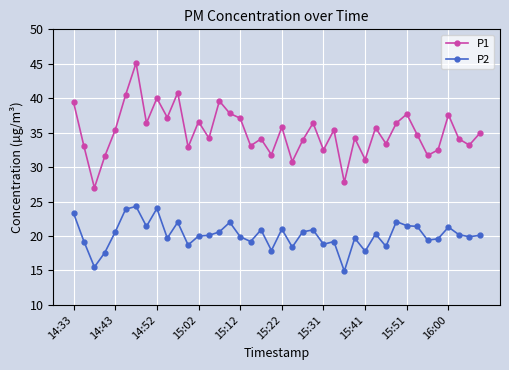

What is the maximum value for P2?

24.3